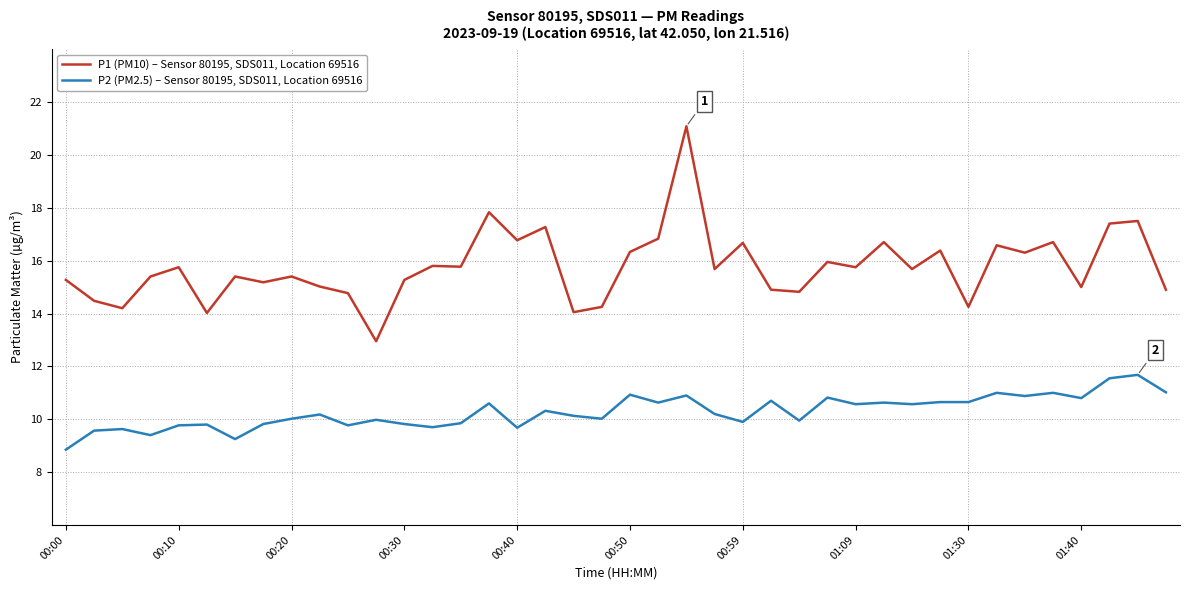

Which series has the largest total across all categories?

P1 (PM10) – Sensor 80195, SDS011, Location 69516